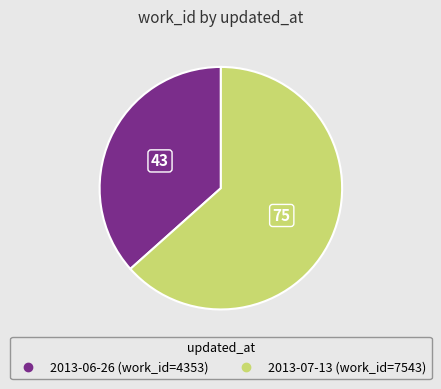

The 2013-07-13 slice represents 63% of the pie. True or false?

True